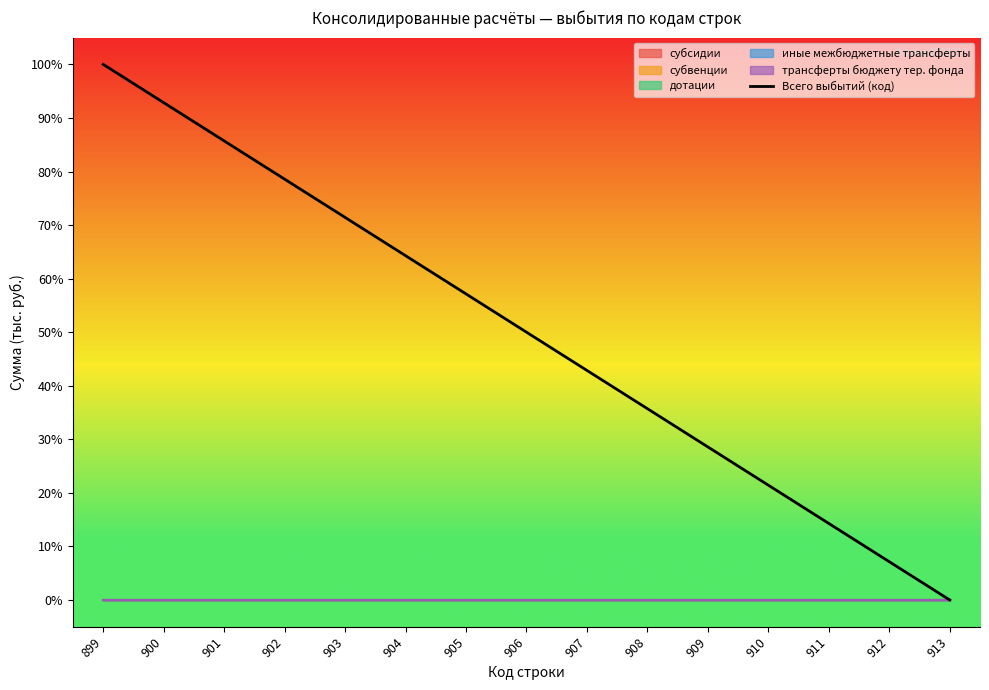

Which category has the lowest value across all series?

913